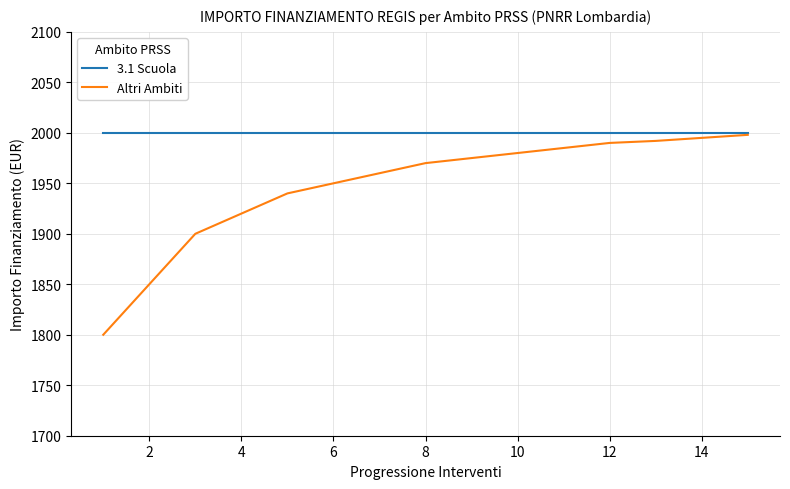

Which series has the widest spread of values?

Altri Ambiti